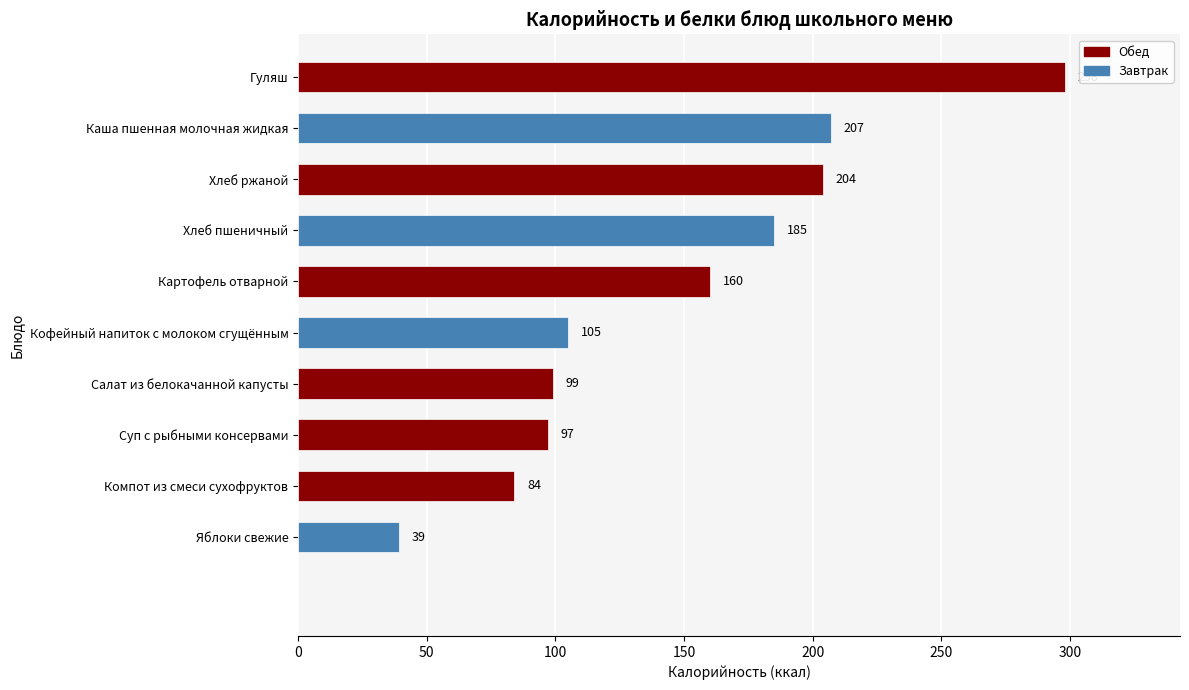

Read the value at Салат из белокачанной капусты, to the nearest 10.

100